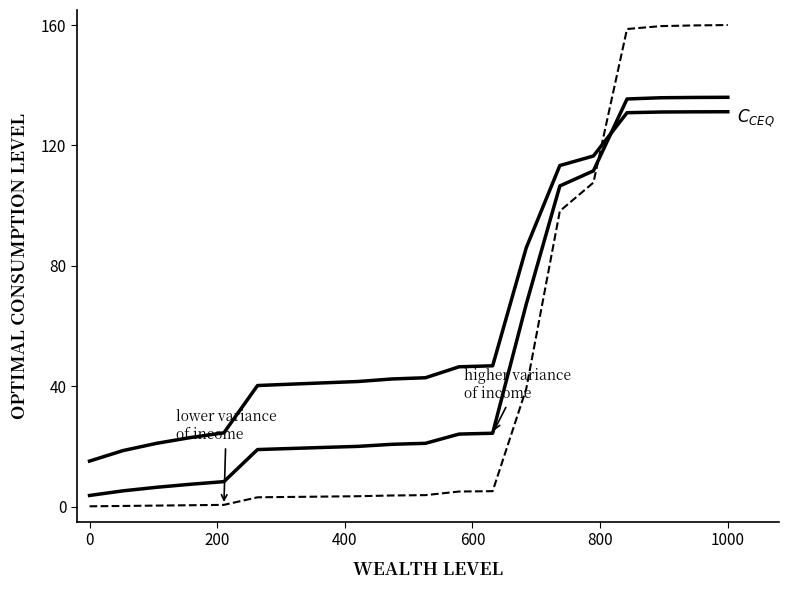

Does the chart have visible grid lines?

No